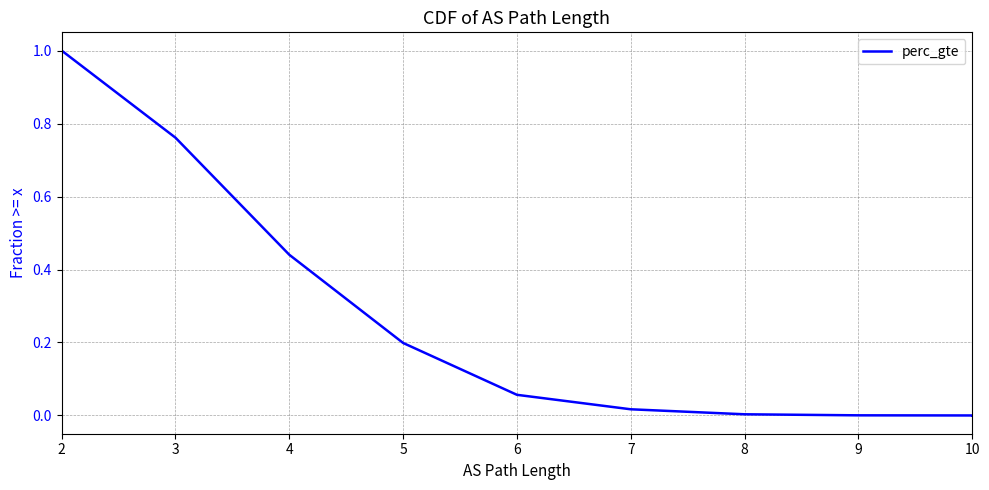

How many lines are shown in the chart?

1